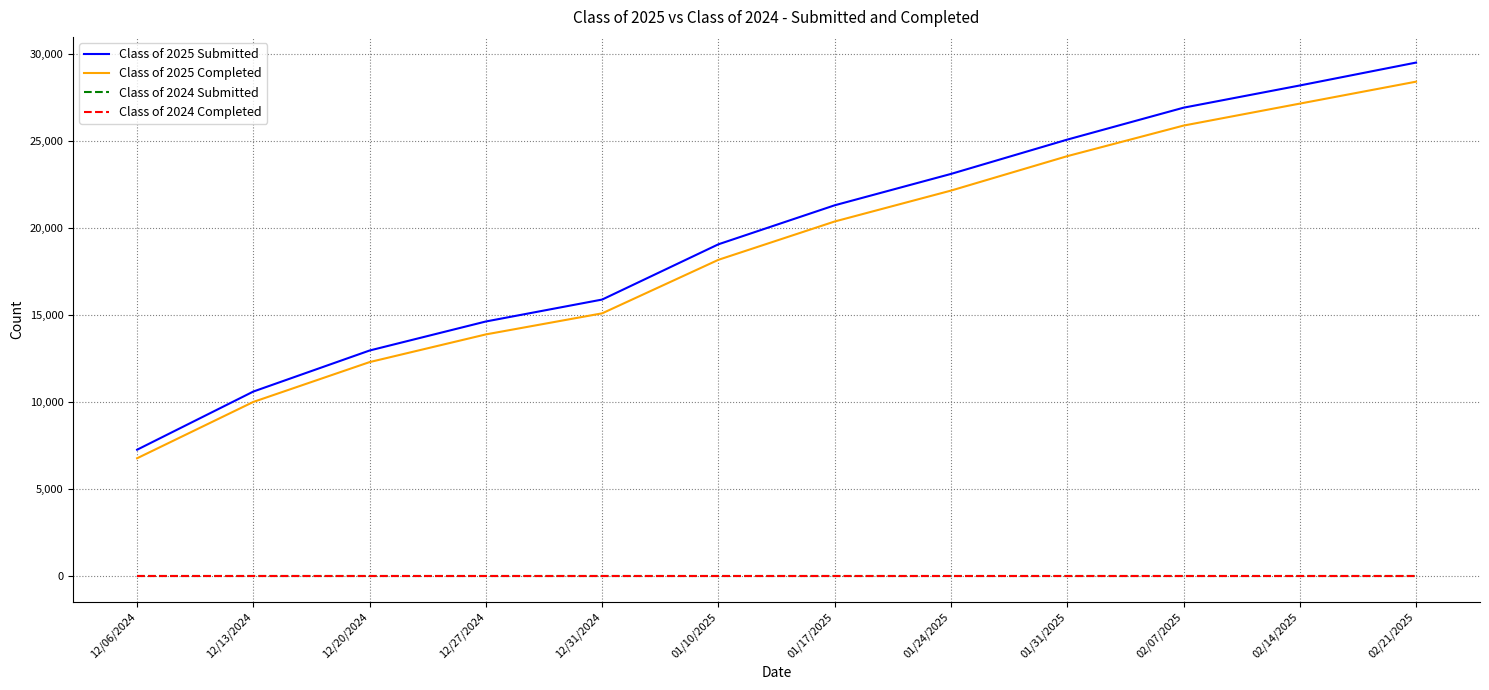

True or false: Class of 2025 Completed has more than 2 points higher than both neighbors.

False